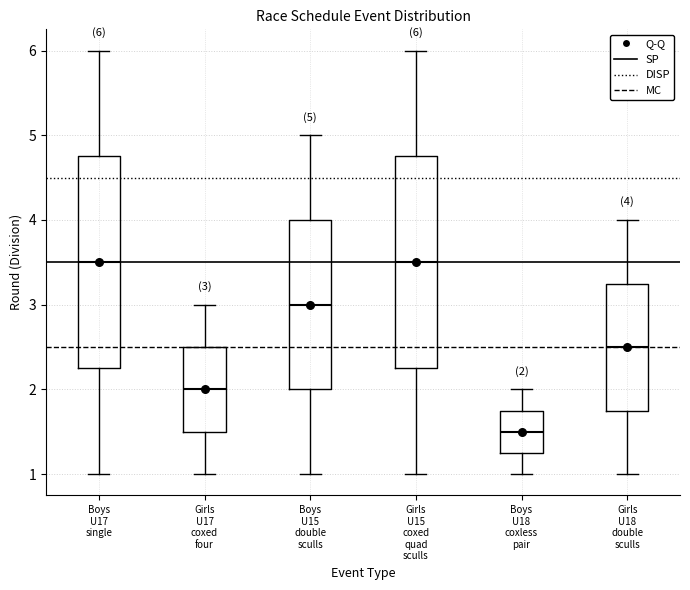

Which box's median line is the lowest?

Boys U18 coxless pair